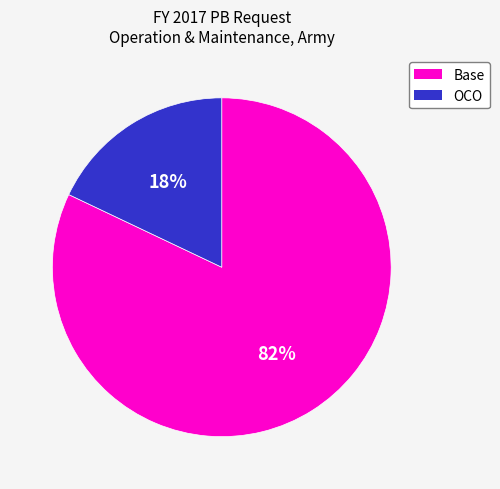

Which category has the biggest portion of the pie?

Base